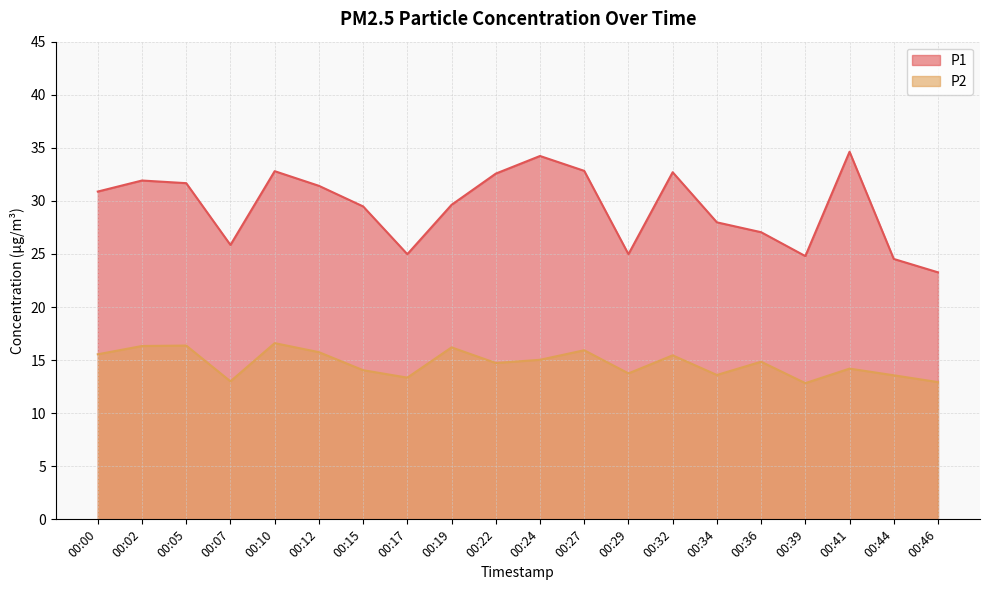

At which label is P2 closest to 14?

00:15